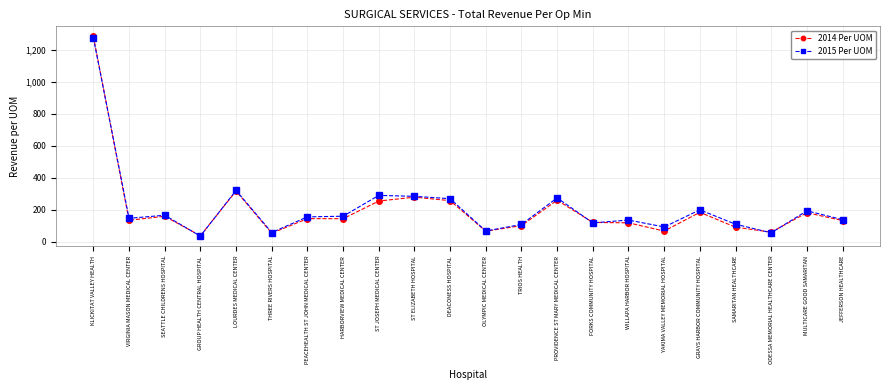

What position from the left is LOURDES MEDICAL CENTER?

5